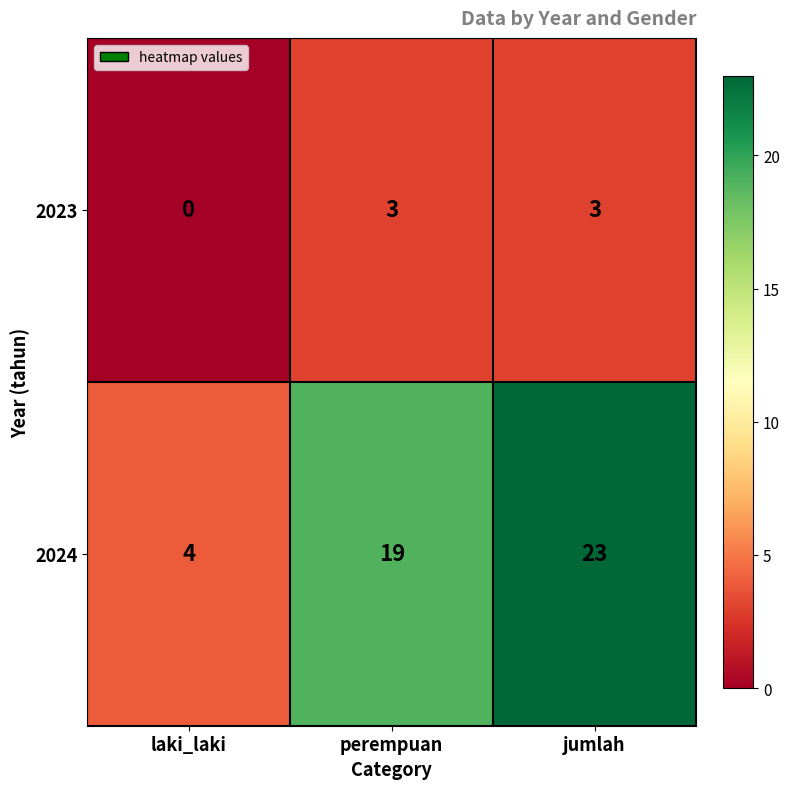

At laki_laki, list the series in order from smallest to largest.

2023, 2024